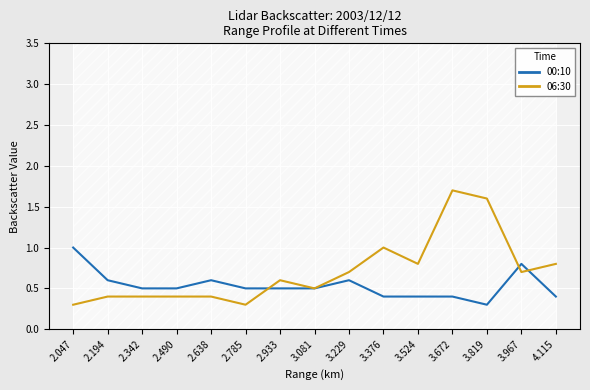

True or false: 06:30 has more than 2 interior local peaks.

True